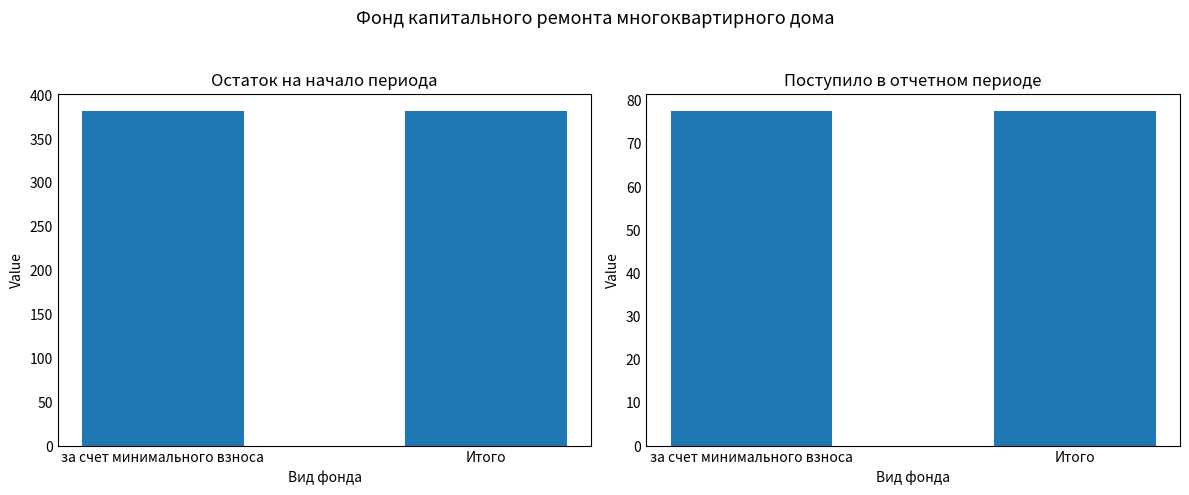

What is the spread (max minus min) of values at за счет минимального взноса?

304.3